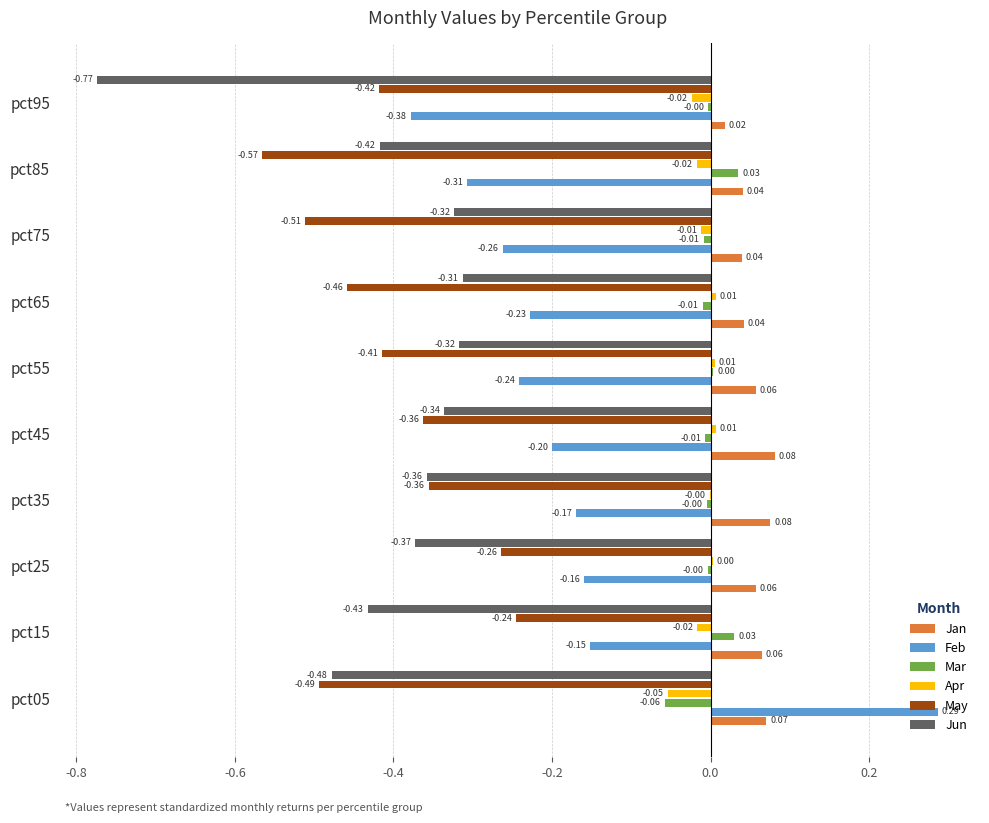

At which category is the sum across all series the highest?

pct05